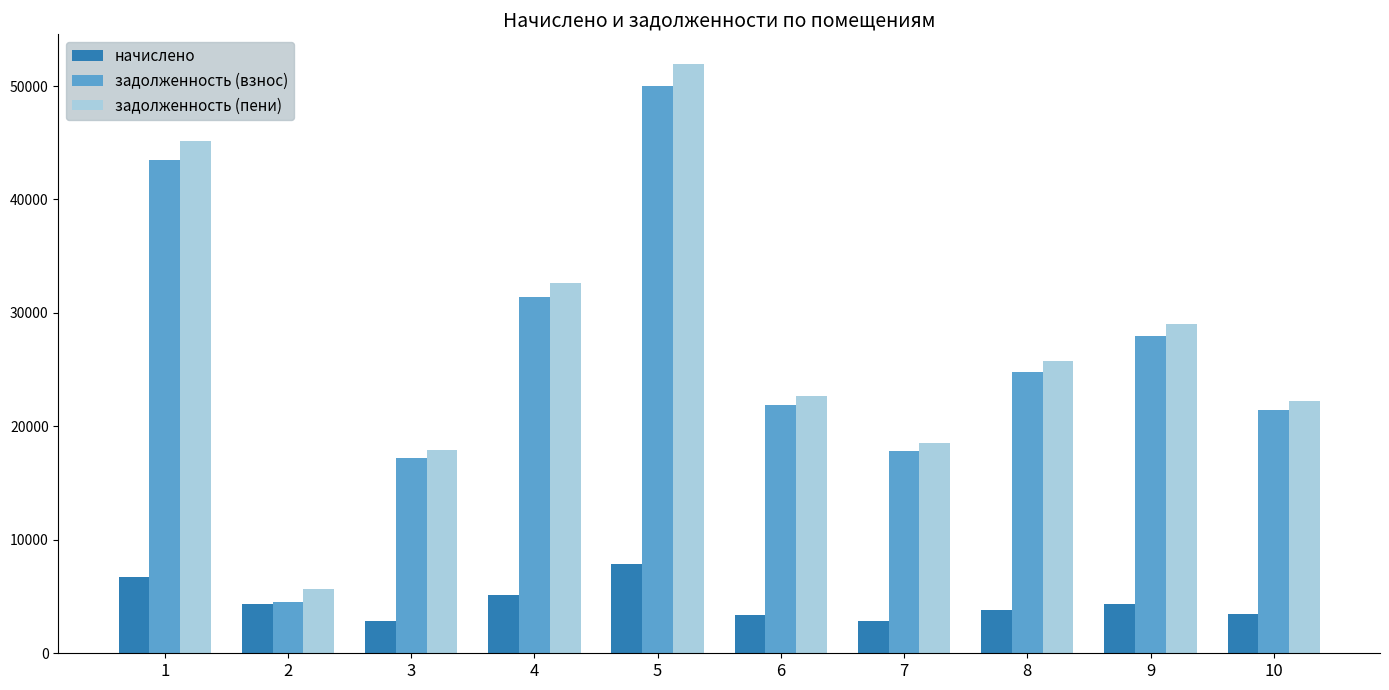

At how many categories does at least one series exceed 7785?

9